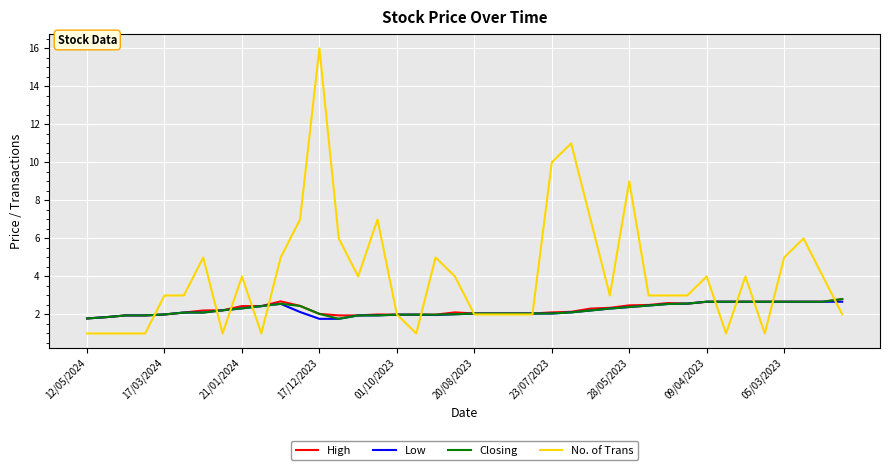

What is the maximum value shown in the chart?

16.0